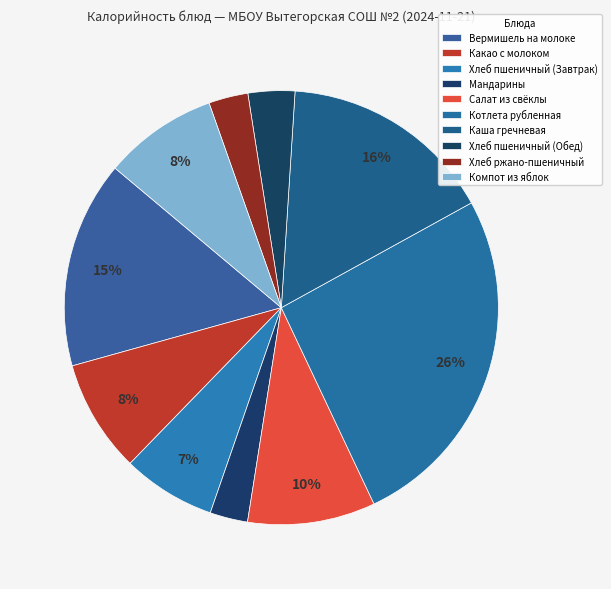

What percentage is the Хлеб ржано-пшеничный slice, to the nearest percent?

3%